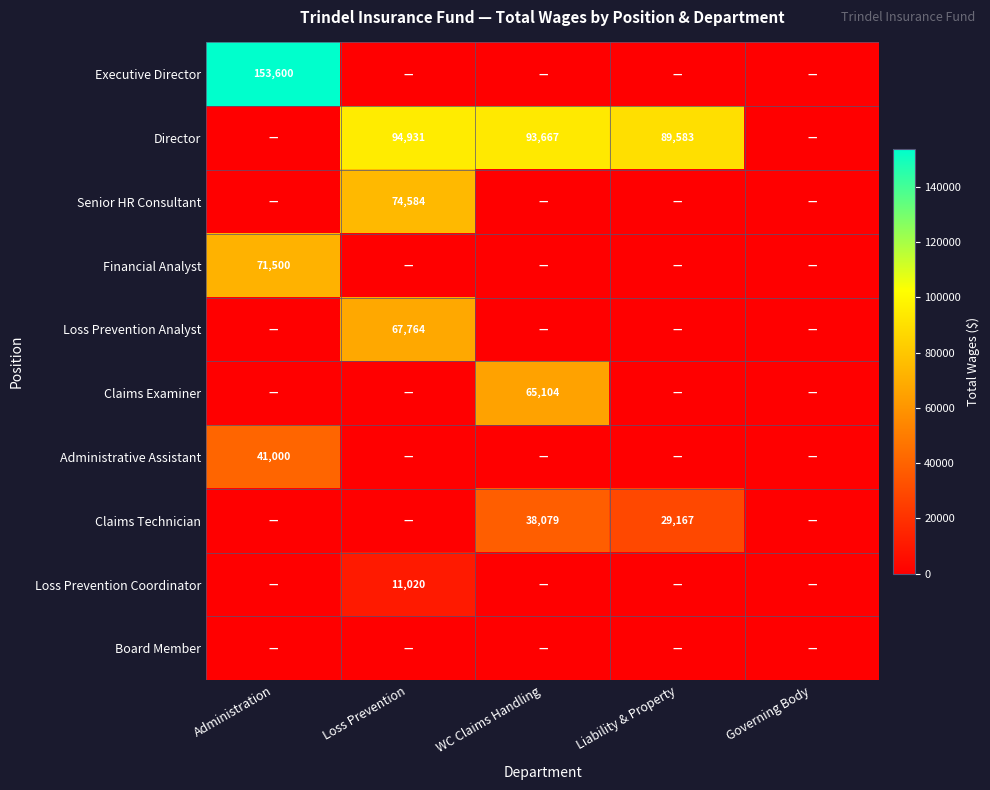

Is it true that Loss Prevention Coordinator equals 18369 at Loss Prevention?

False